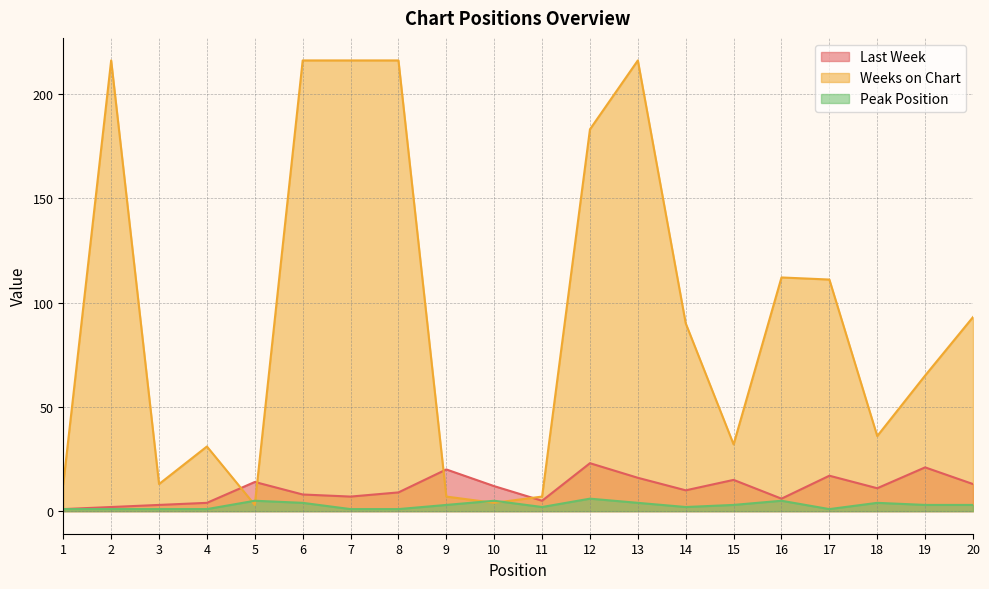

What is the sum of the Last Week values at 18 and 5?

25